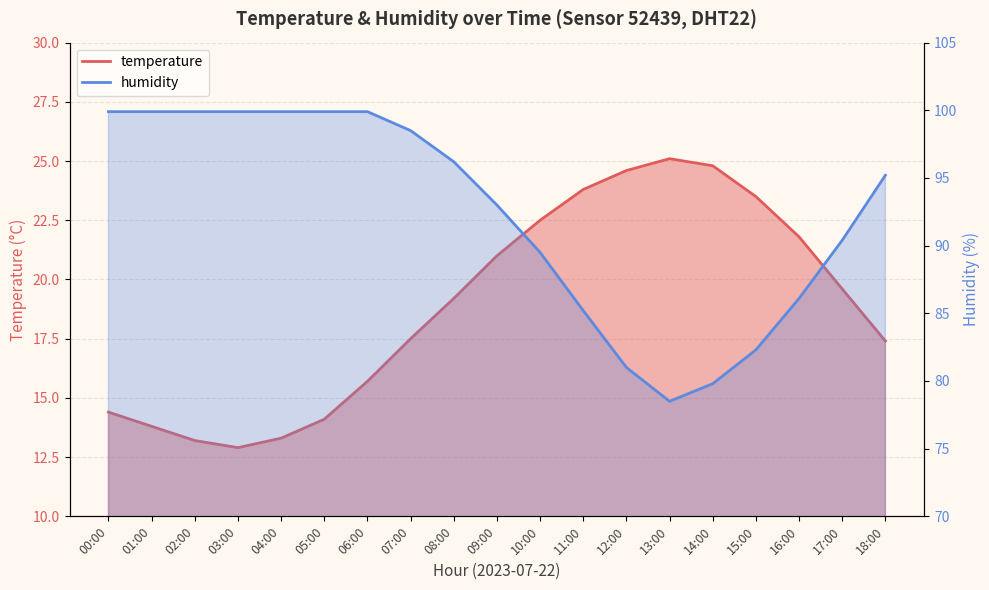

In temperature, how many points are higher than both neighbors (excluding endpoints)?

1